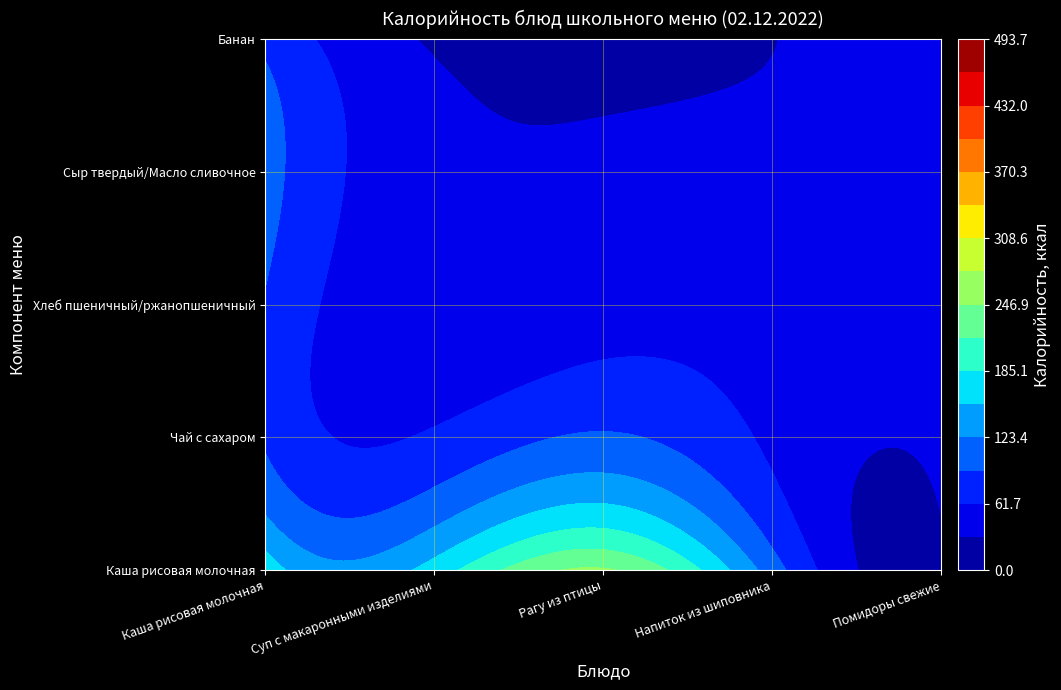

The value of Каша рисовая молочная at 4 is 167.0. True or false?

False